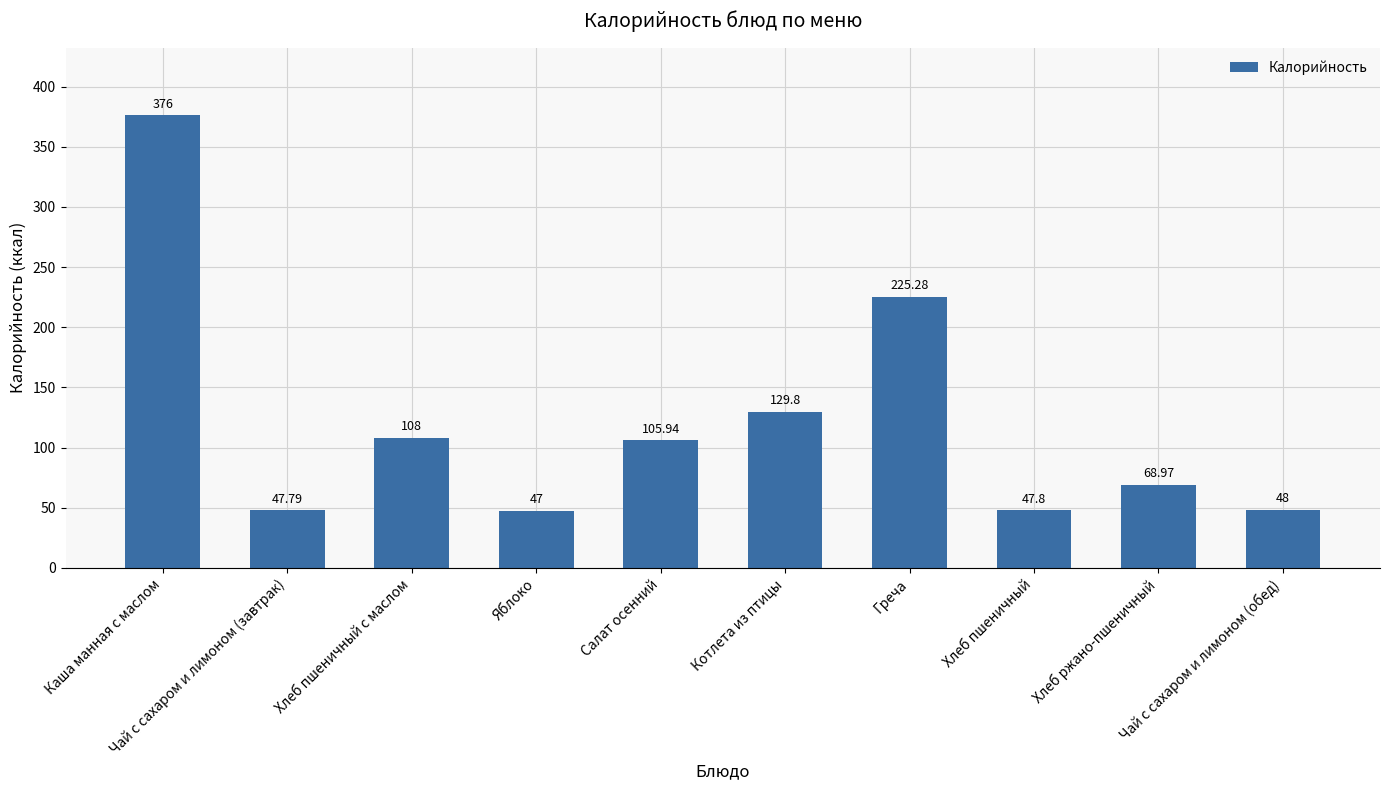

What is the smallest value displayed?

47.0